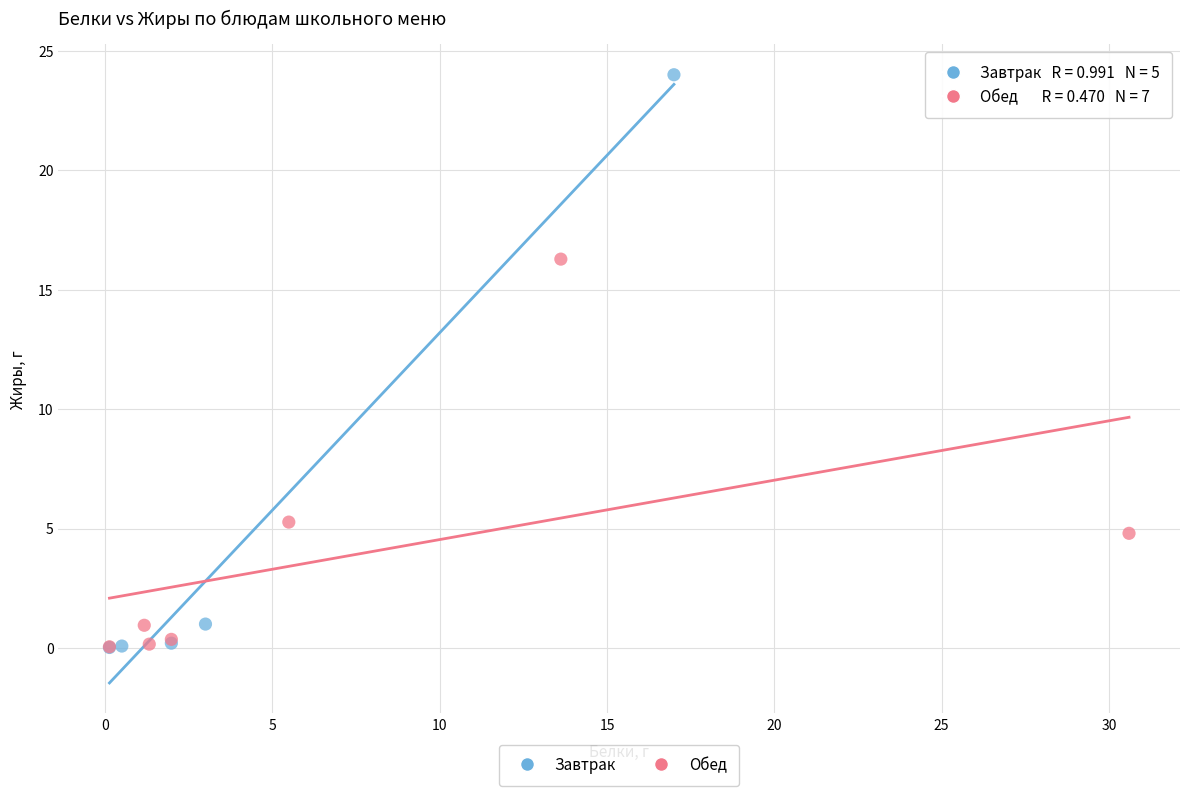

Which series contains the highest Y value?

Завтрак